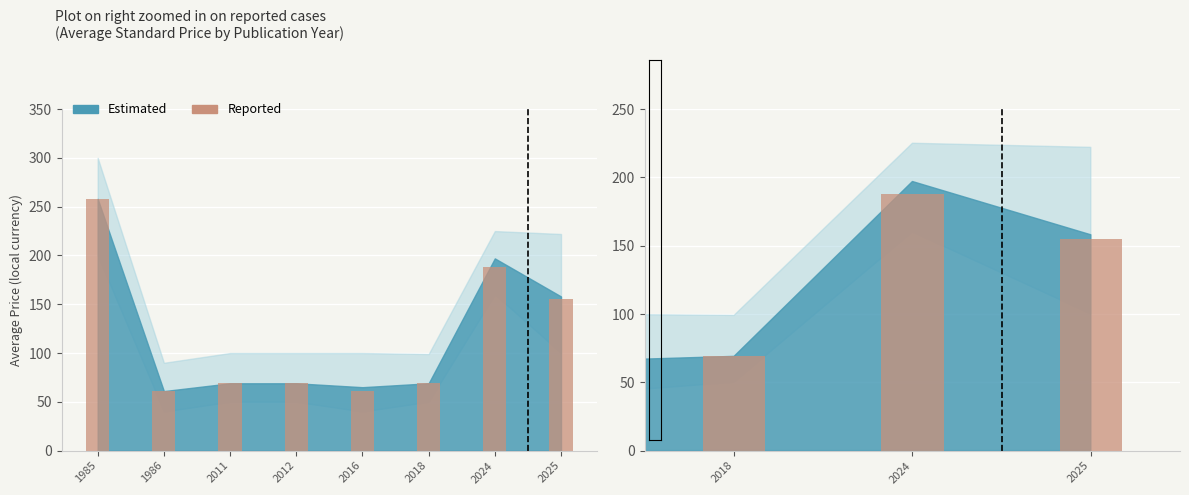

What is the sum of all values?

930